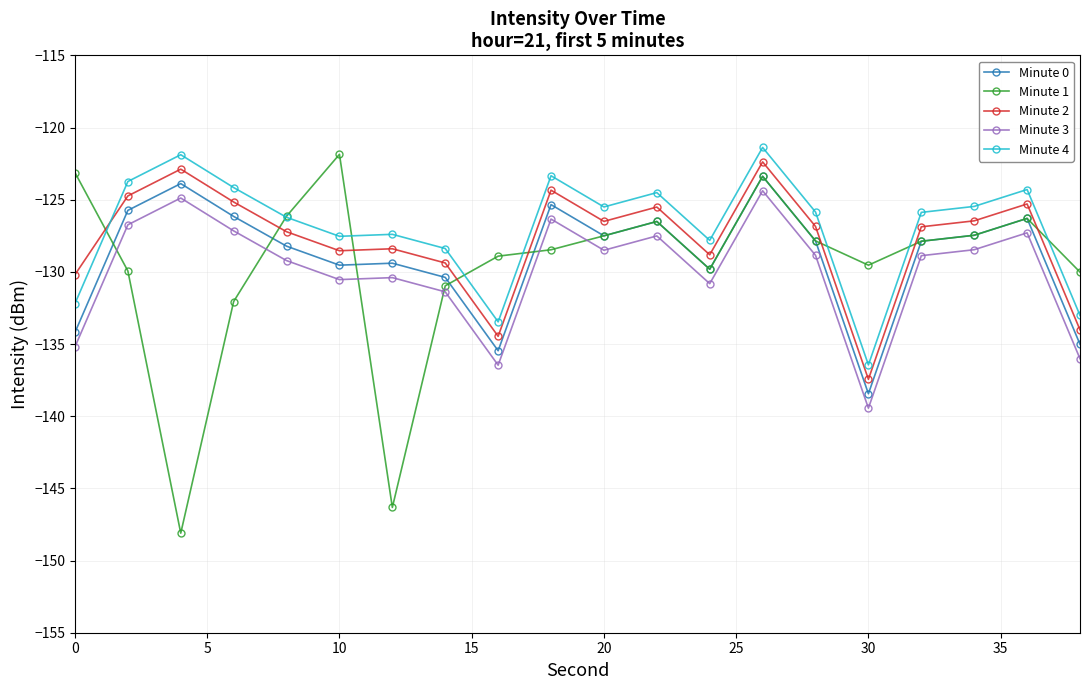

Which series has the widest spread of values?

Minute 1